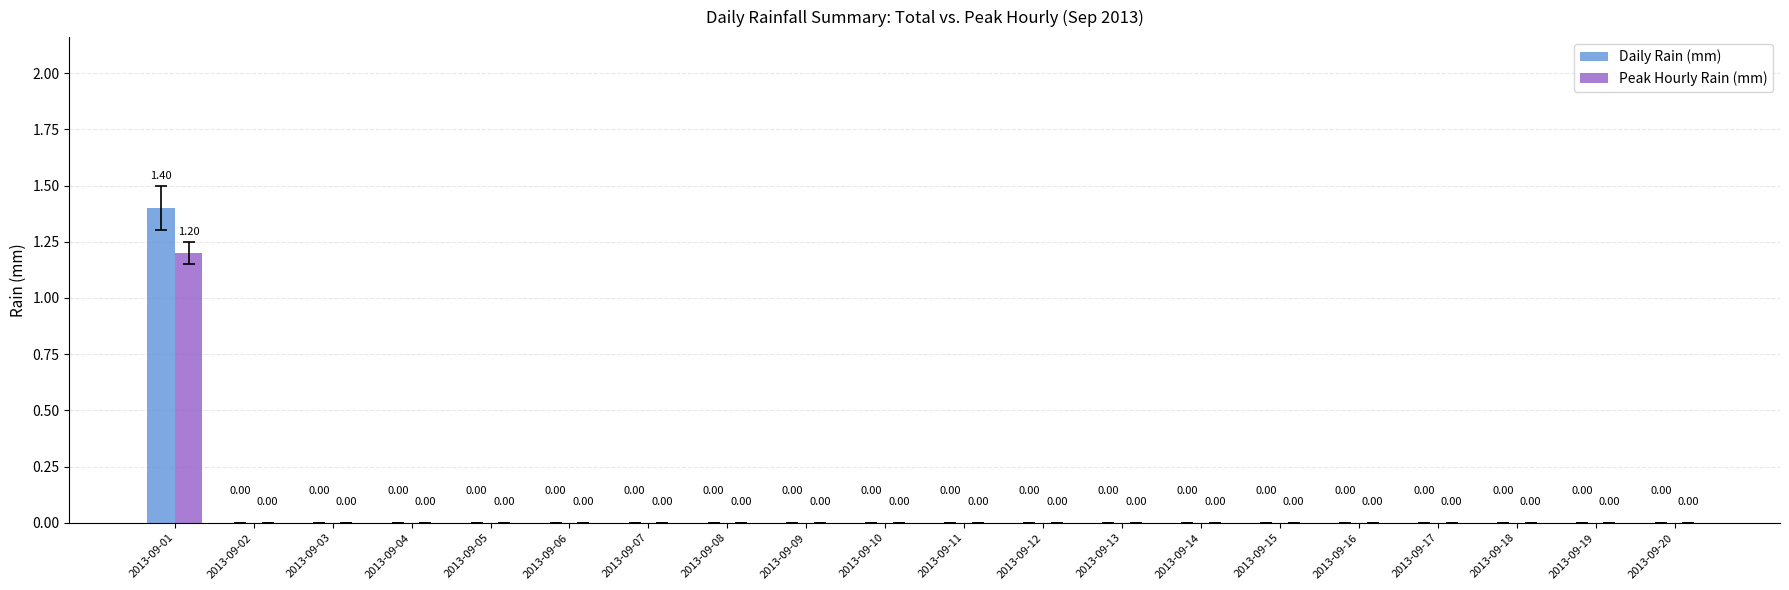

The value of Daily Rain (mm) at 2013-09-18 is 0.0. True or false?

True